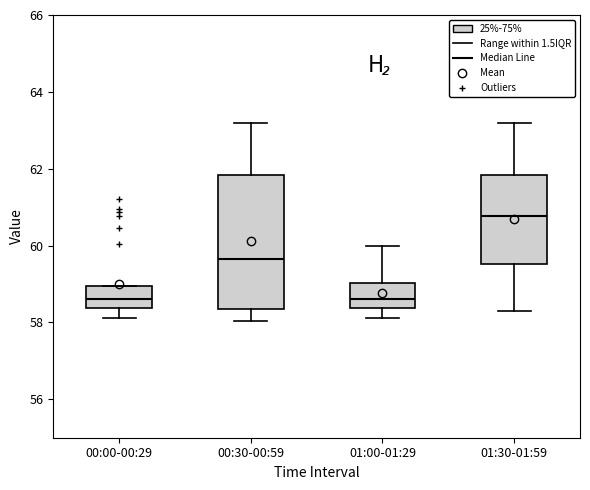

Comparing the boxes themselves (not the whiskers), which one is the tallest?

00:30-00:59